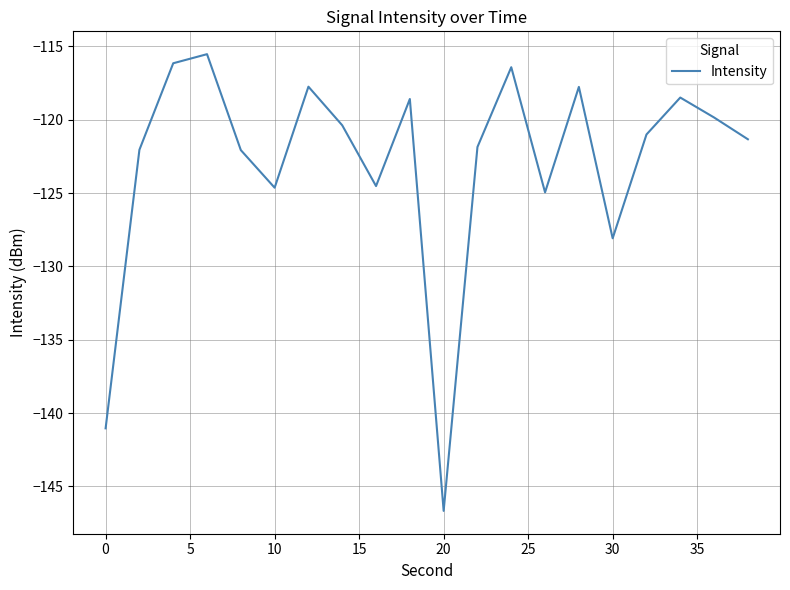

What is the sum of all values?

-2459.1